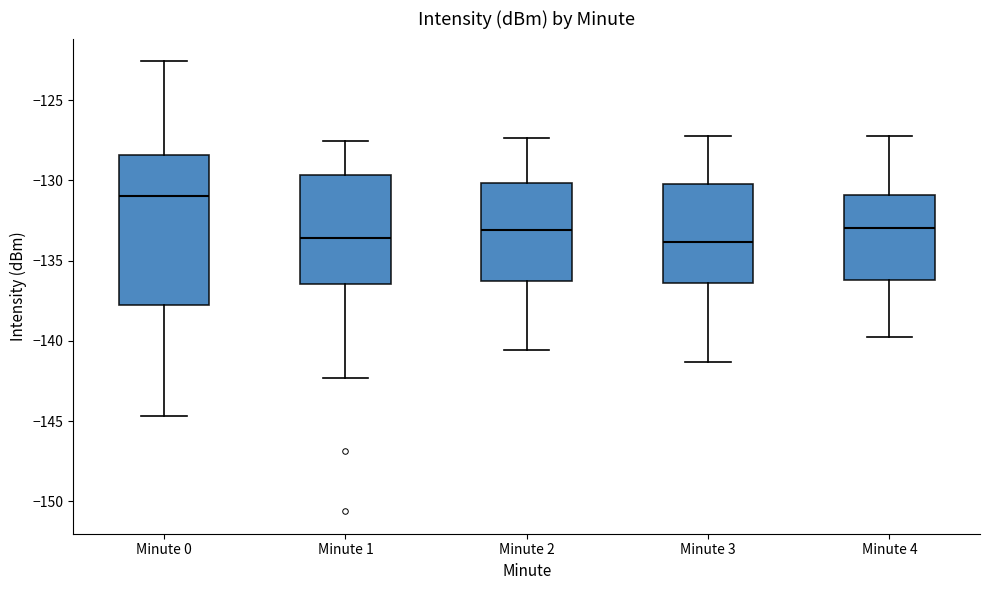

Which box is the tallest, from its lower edge to its upper edge?

Minute 0